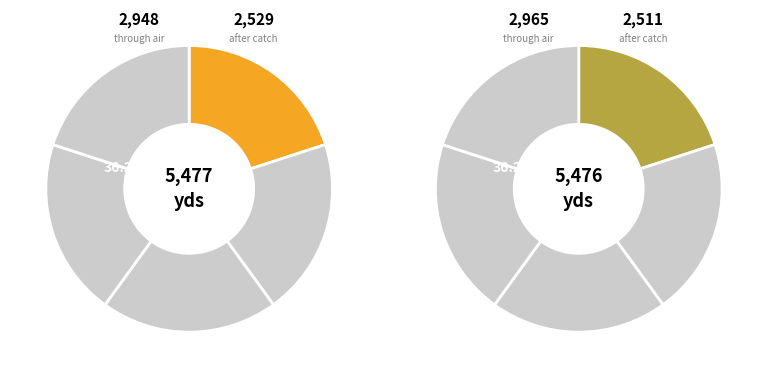

Is Vek-l/5 the majority of the pie?

No